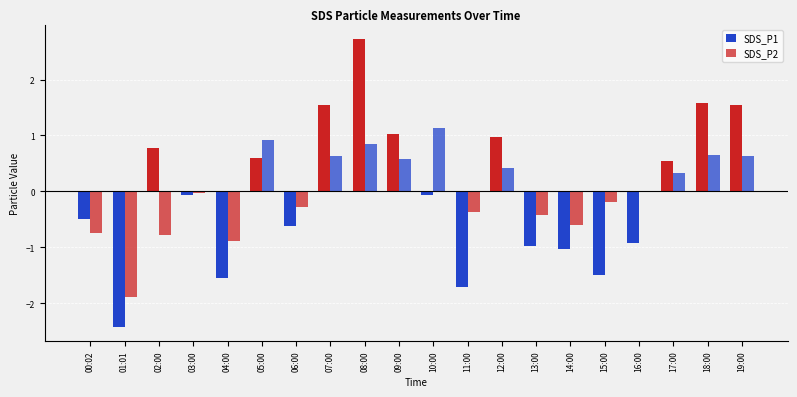

How many data points in SDS_P1 are above 0?

9